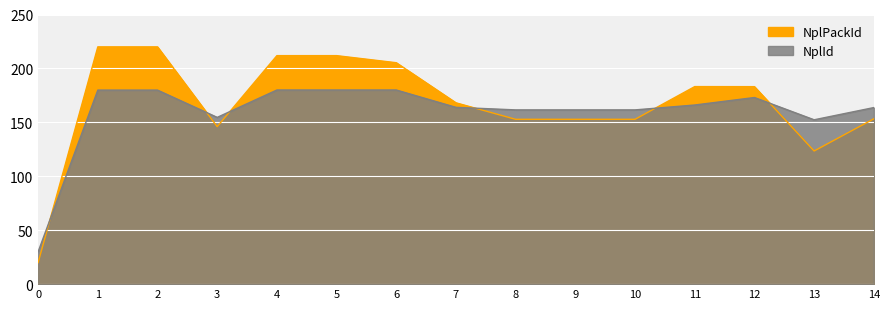

Which series has the largest range (max minus min)?

NplPackId